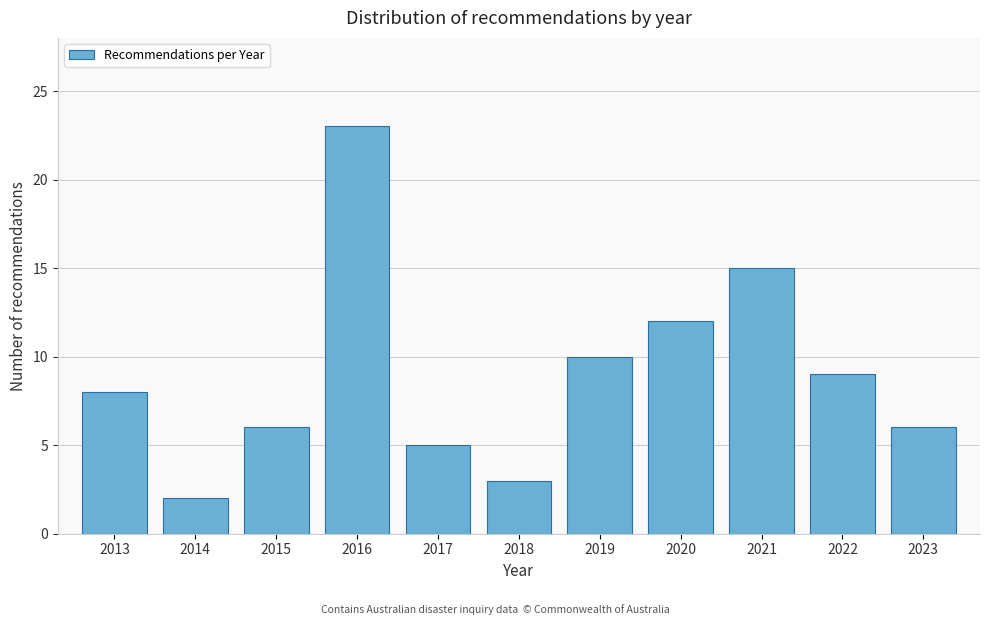

Reading left to right, extract all data points from this chart.

8	2	6	23	5	3	10	12	15	9	6